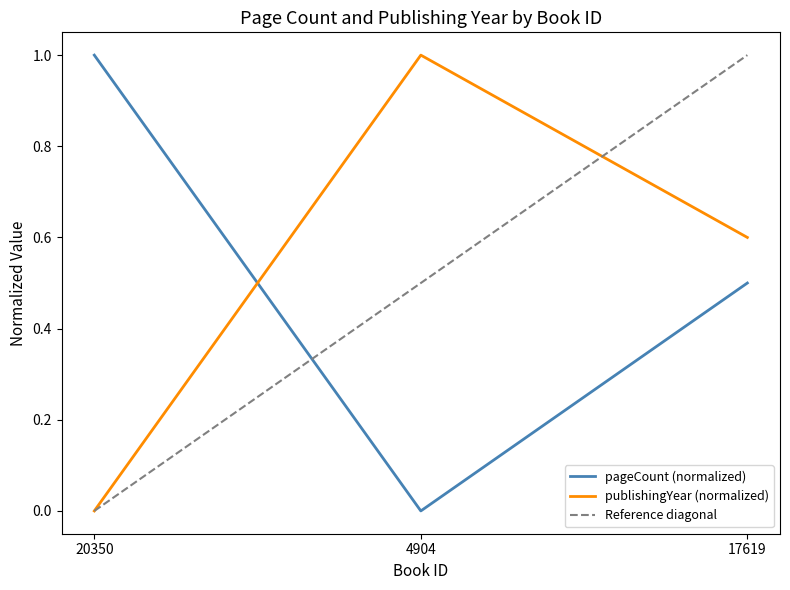

Where is pageCount nearest to the value 0?

4904